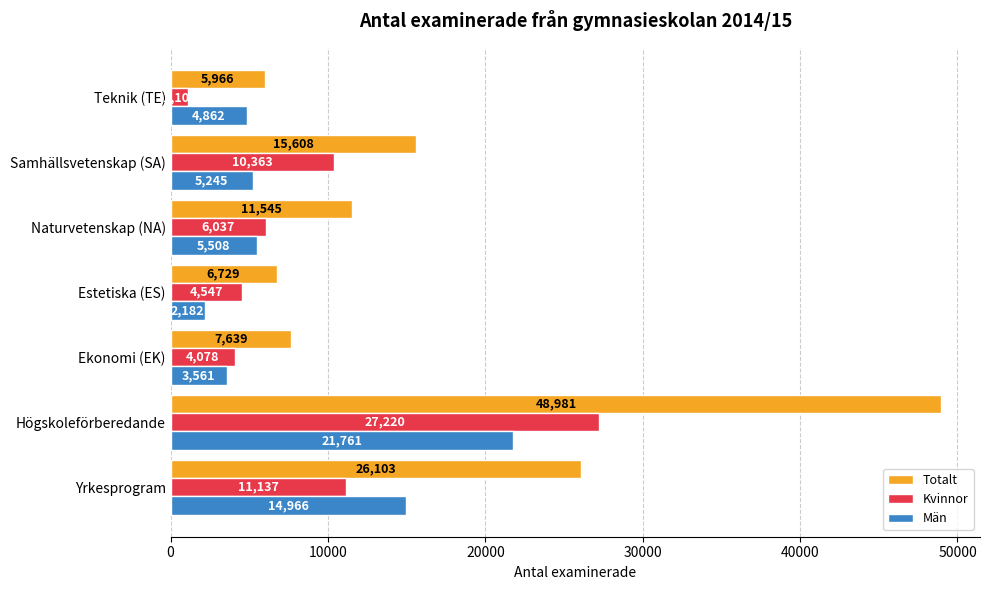

Which series has the widest spread of values?

Totalt